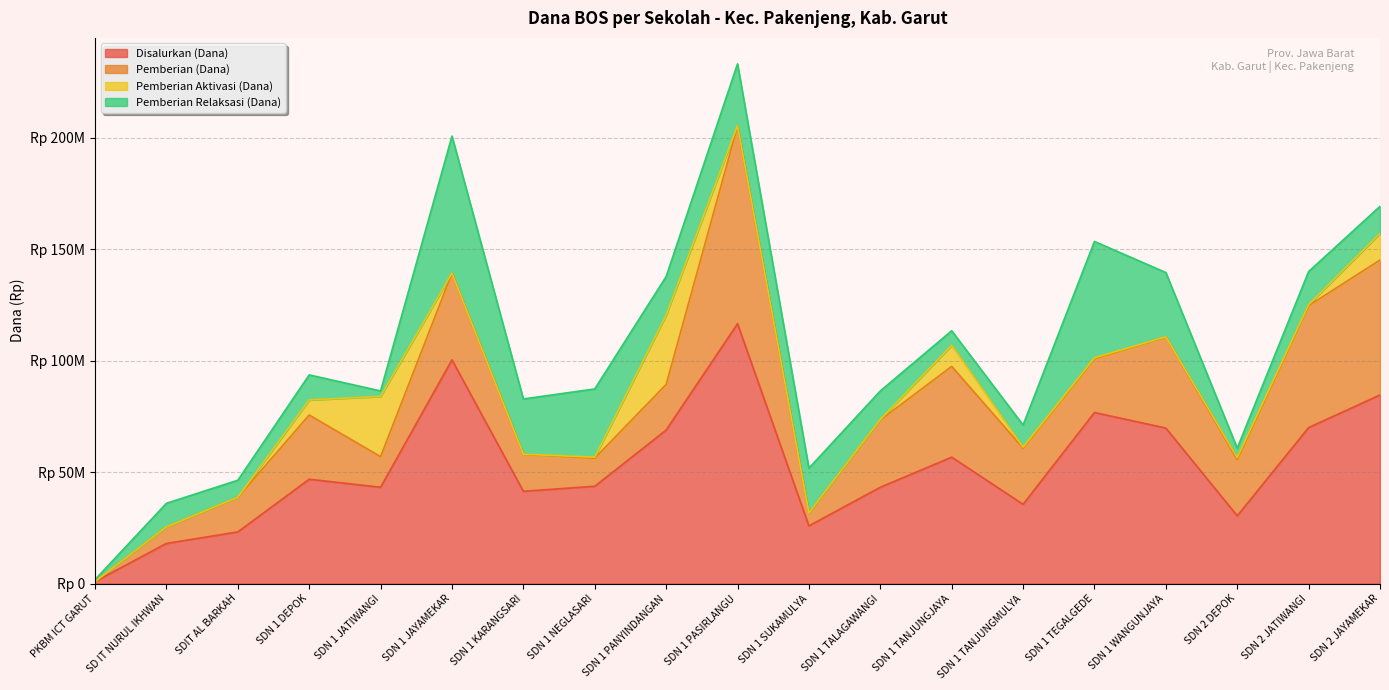

Does the chart have visible grid lines?

Yes